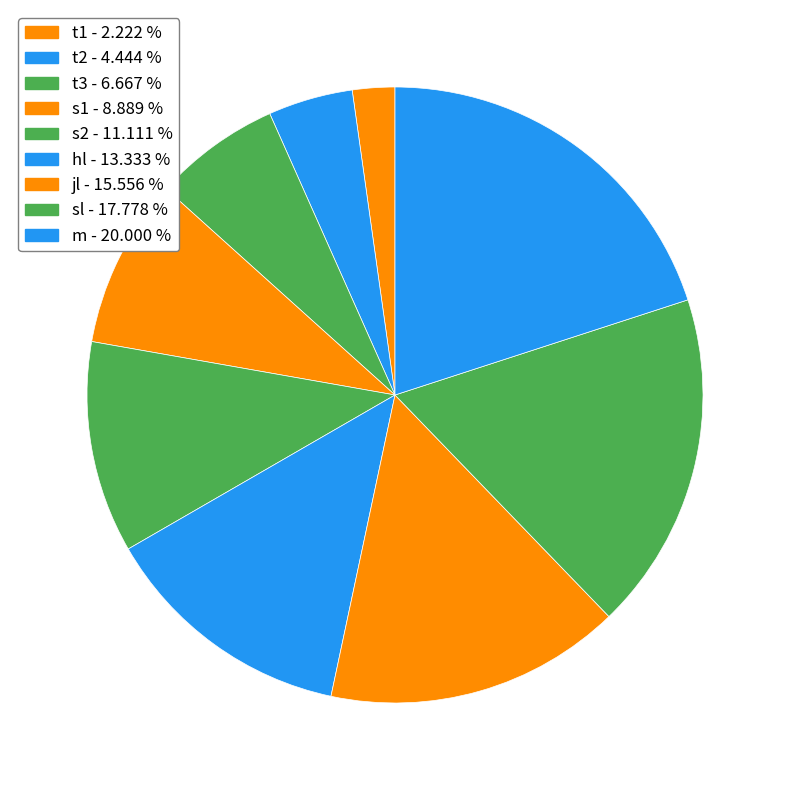

Does any single category account for the majority?

No